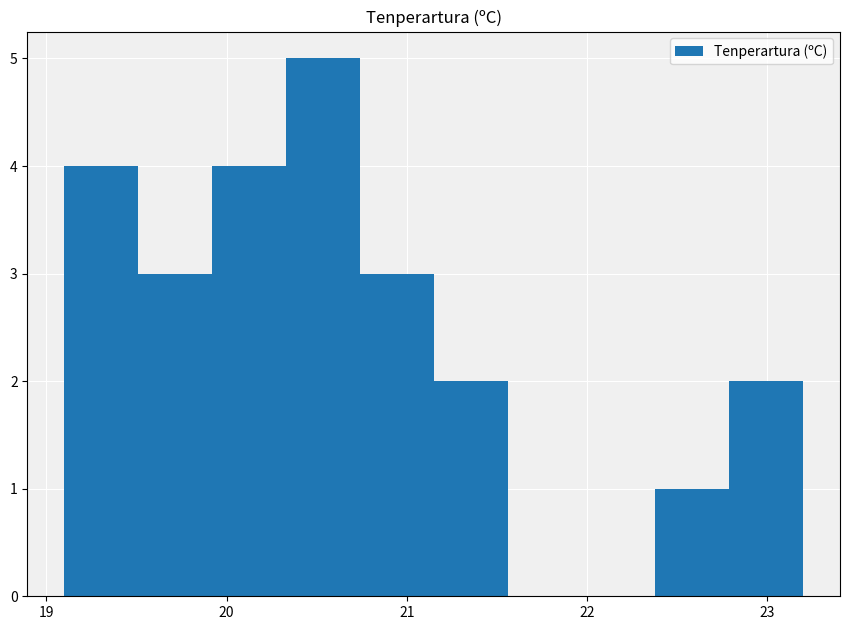

What is the height of the bar covering 22.79 to 23.20 on the x-axis? Neither the bar edges nor the heights are printed on the chart, so give them approximately, as read against the axes.

2